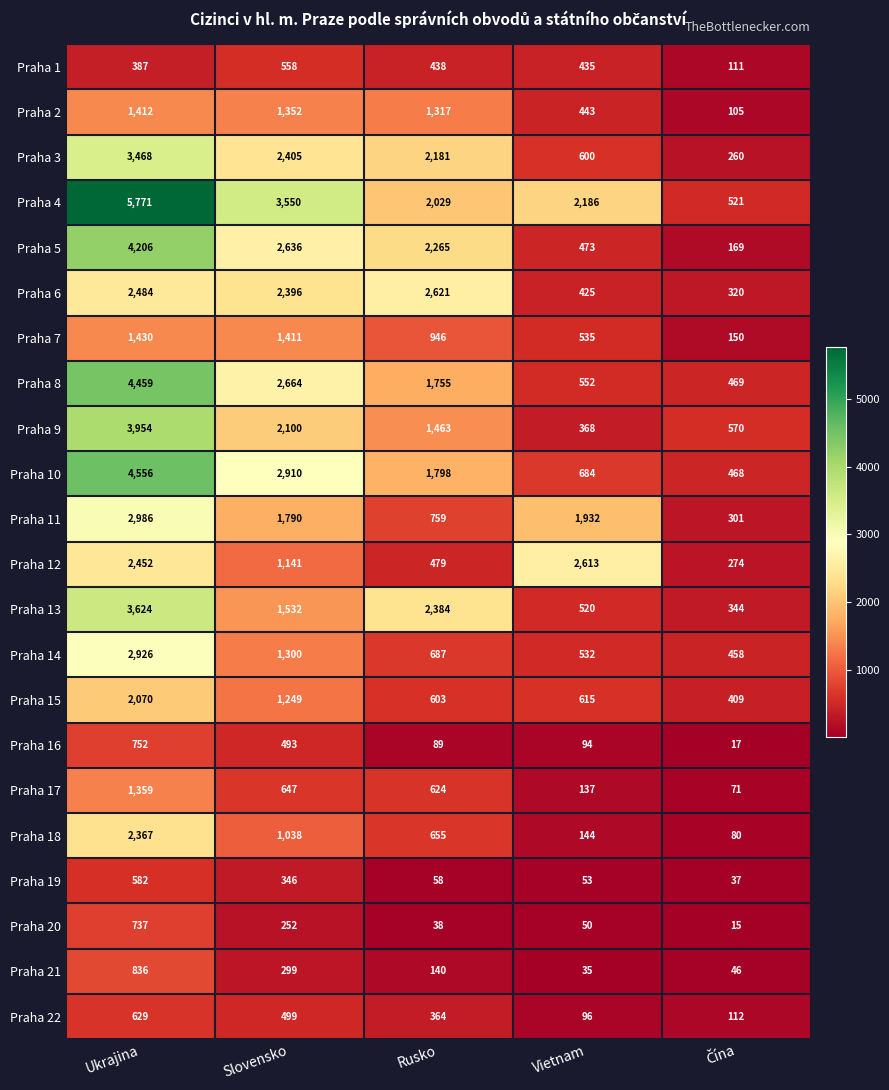

What is the approximate value of Praha 14 at Ukrajina, to the nearest 50?

2950